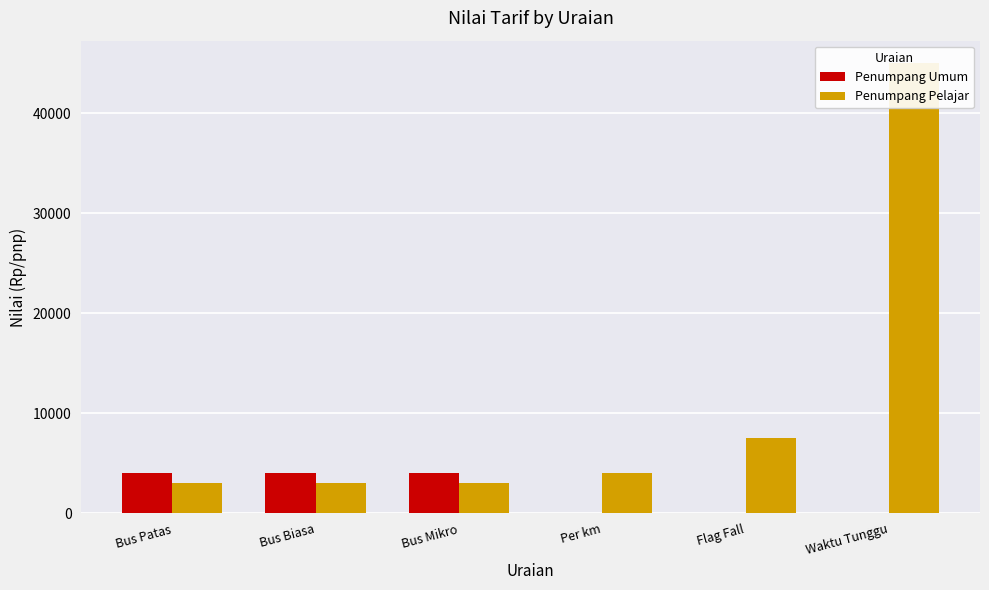

What is the highest value of the Penumpang Umum series?

4000